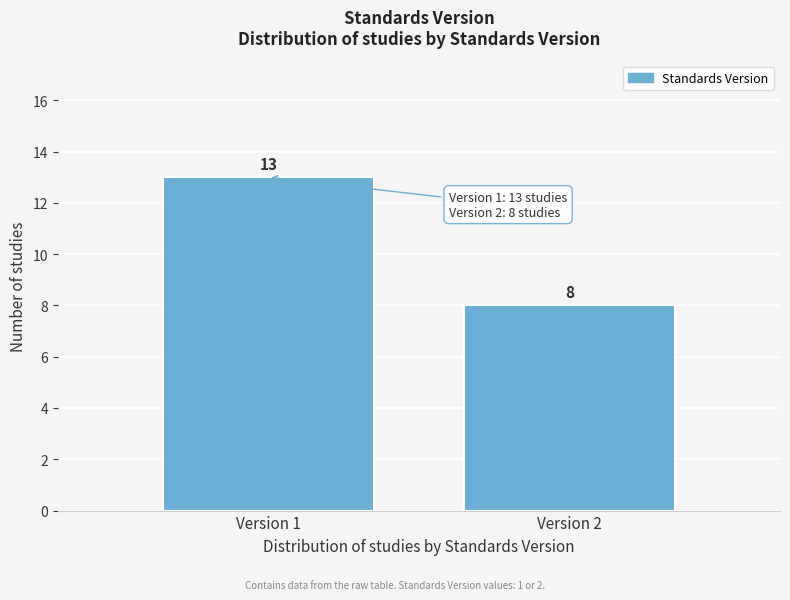

Reading right to left, transcribe all the data shown in this chart.

8	13